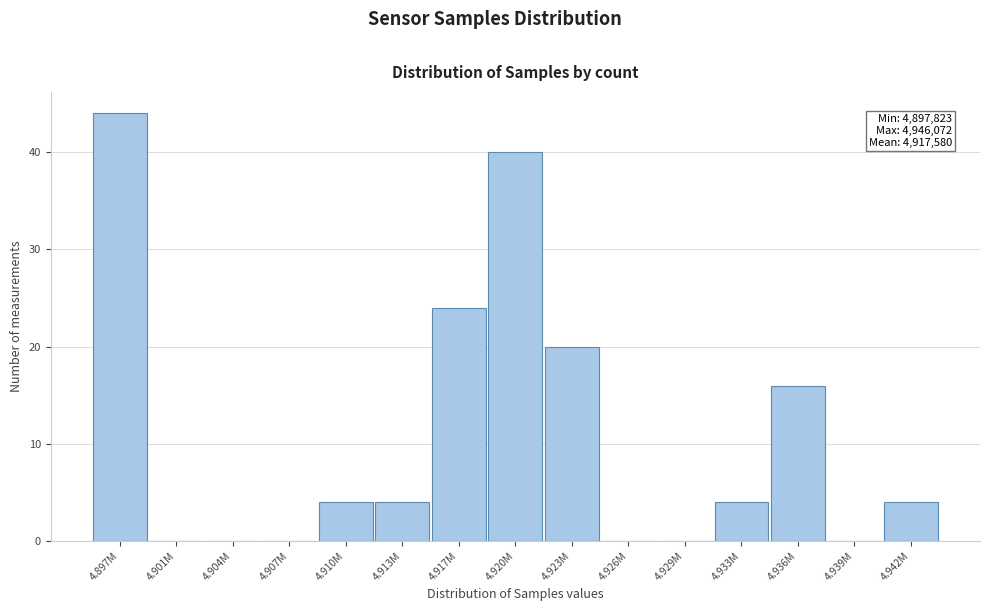

Reading left to right, extract all data points from this chart.

4.897M=44	4.901M=0	4.904M=0	4.907M=0	4.910M=4	4.913M=4	4.917M=24	4.920M=40	4.923M=20	4.926M=0	4.929M=0	4.933M=4	4.936M=16	4.939M=0	4.942M=4